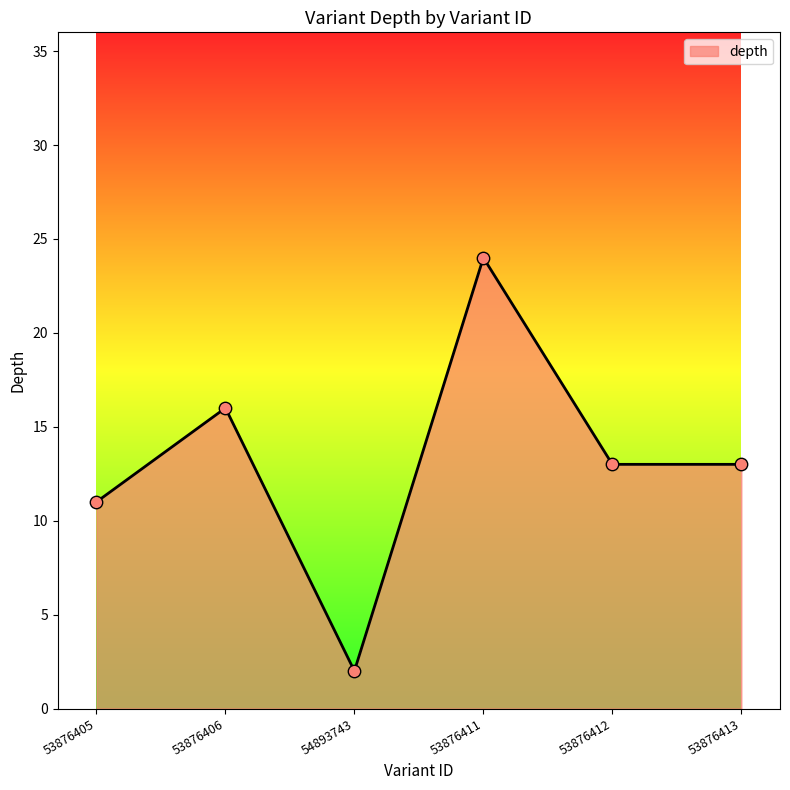

What is the change in value from 53876405 to 53876413?

+2